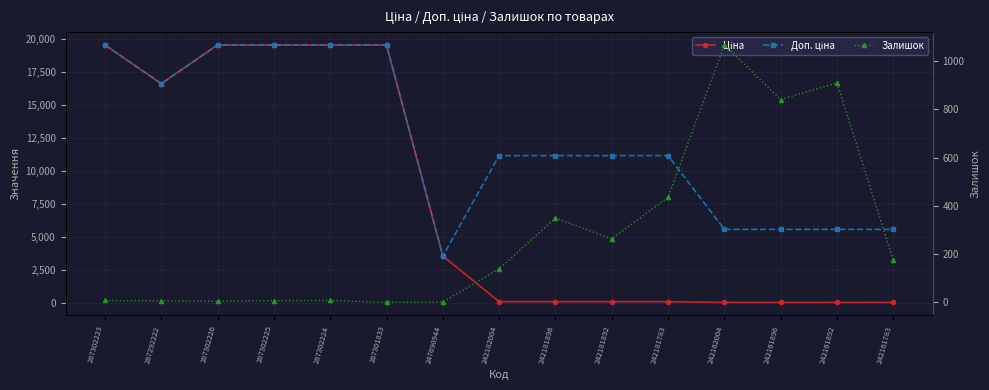

What are all the series names shown in the legend?

Ціна, Доп. ціна, Залишок